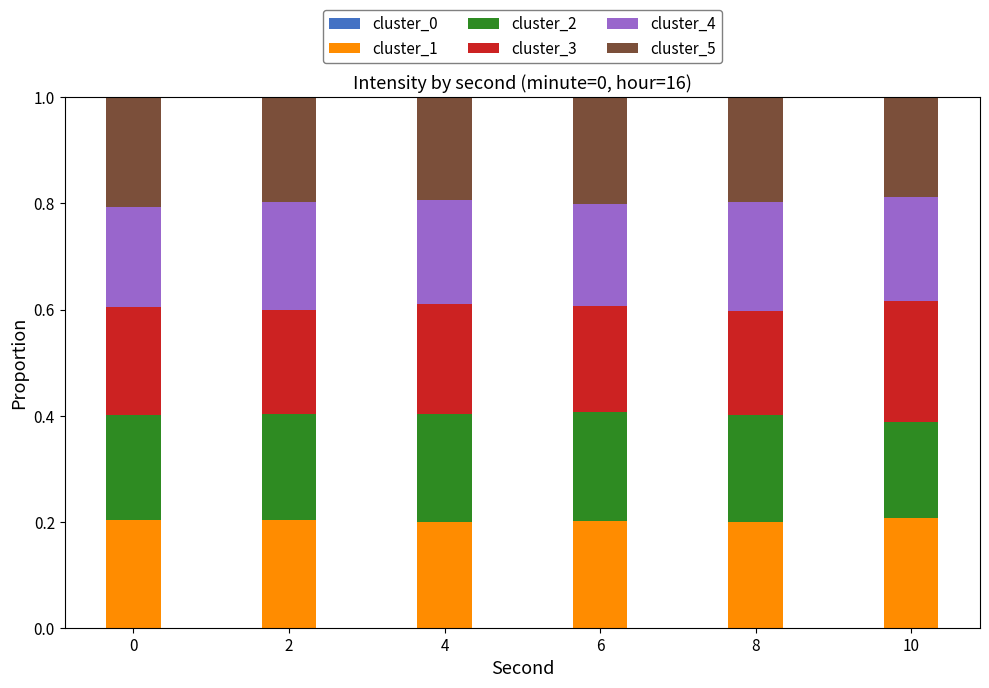

Are the bars grouped side by side (vs. stacked)?

No